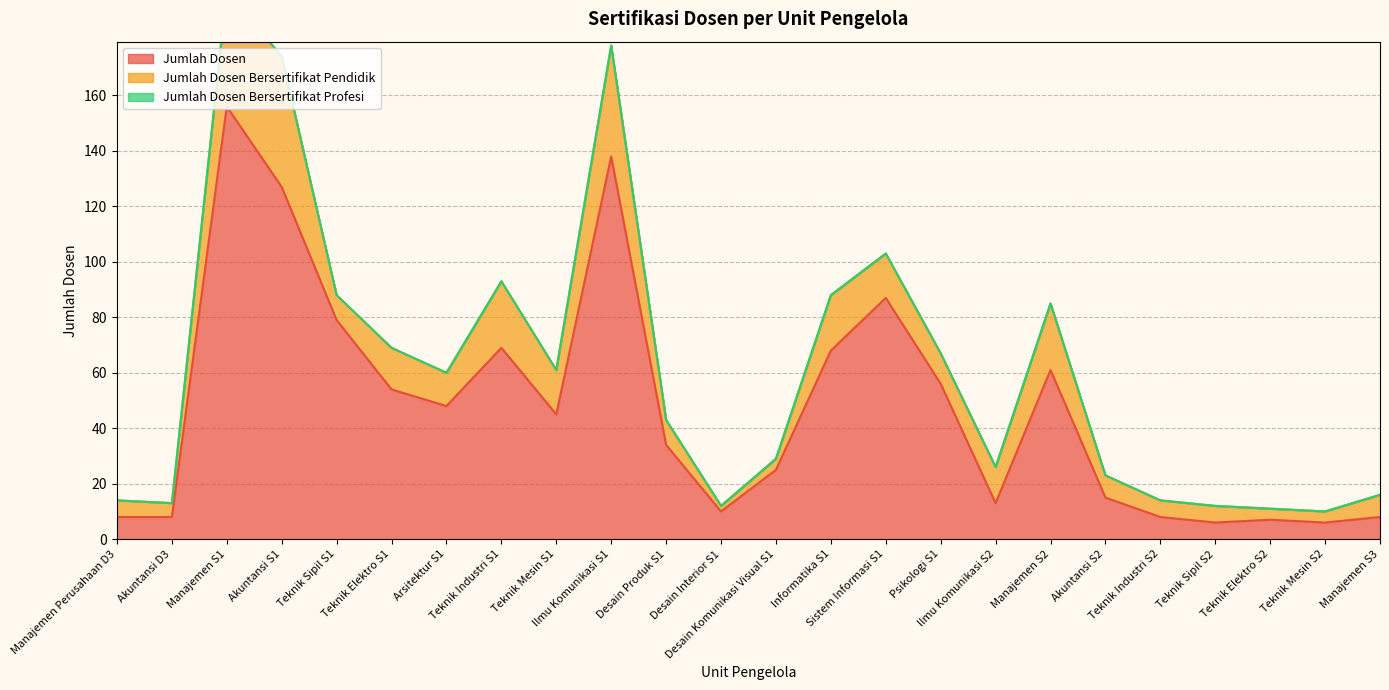

What is the highest value of the Jumlah Dosen series?

156